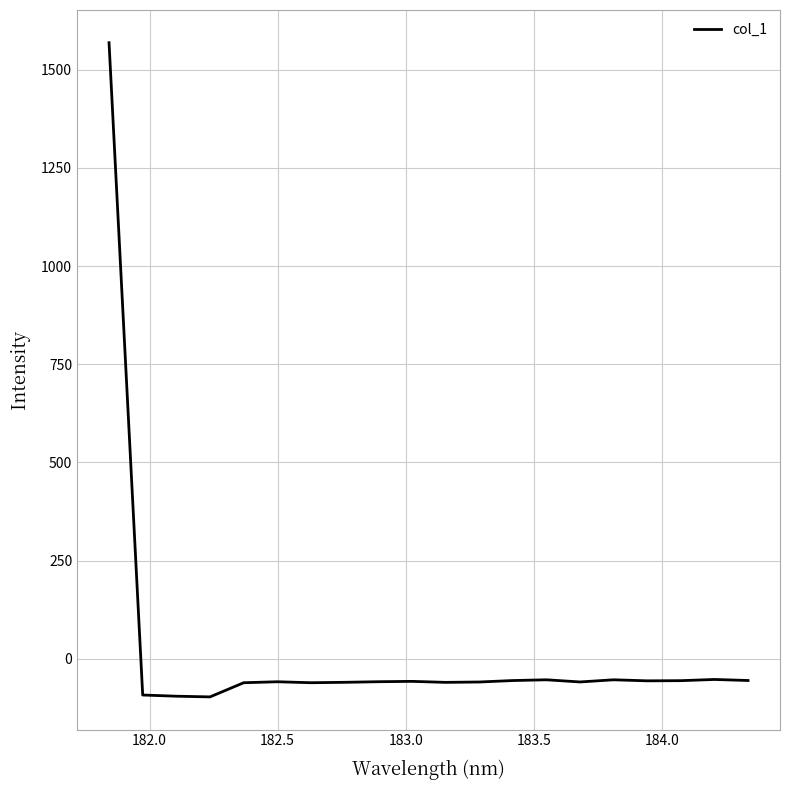

What is the minimum value shown in the chart?

-97.3